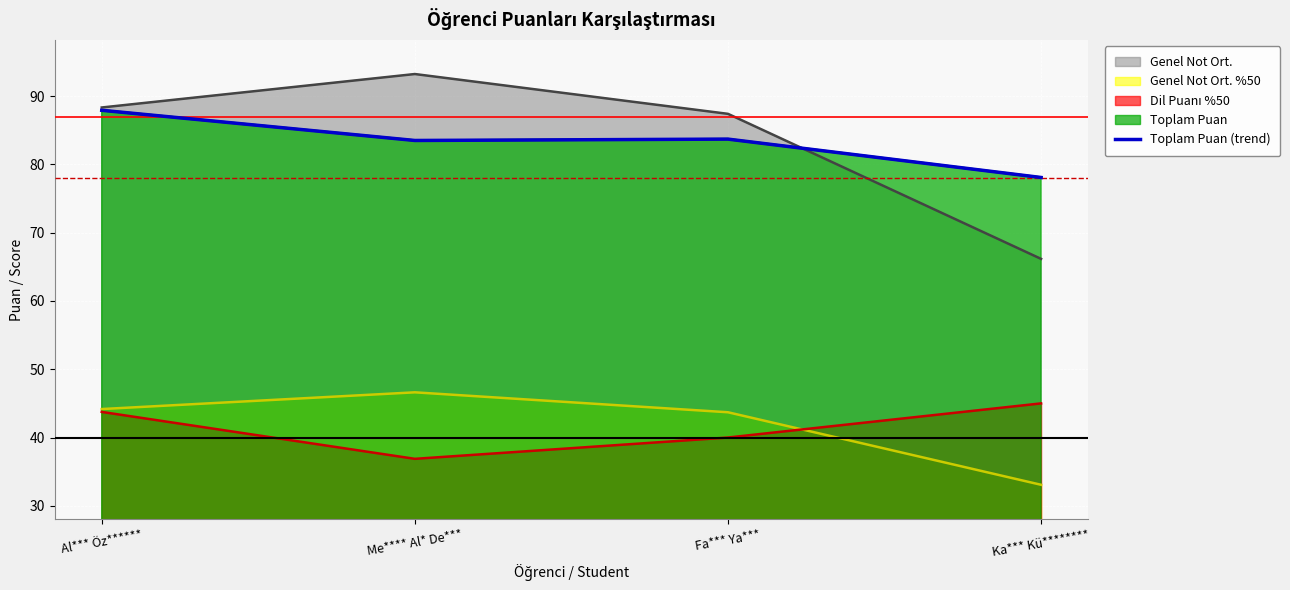

Which has a higher value, Me**** Al* De*** or Ka*** Kü********?

Me**** Al* De***